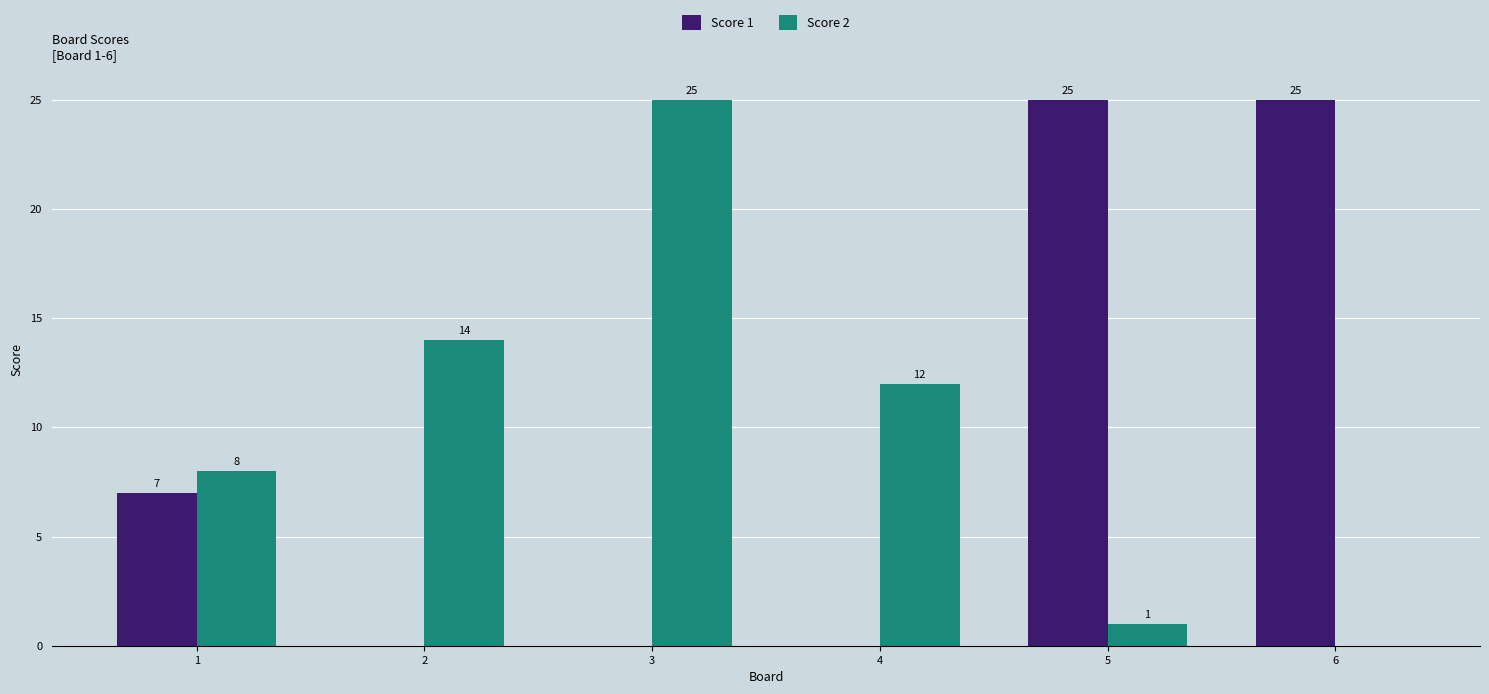

Which series changed the most between 1 and 3?

Score 2